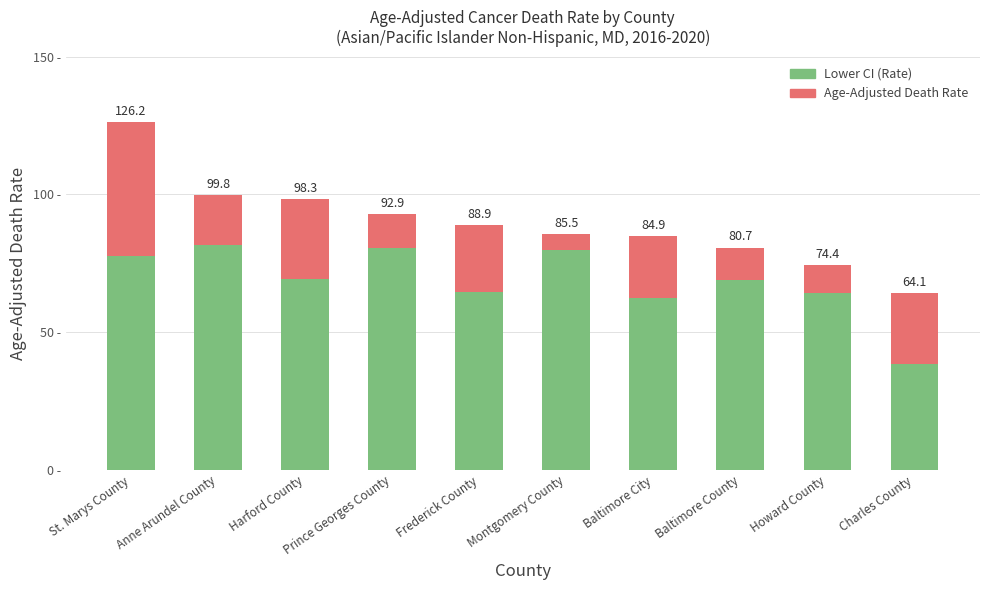

Does the chart contain any negative values?

No